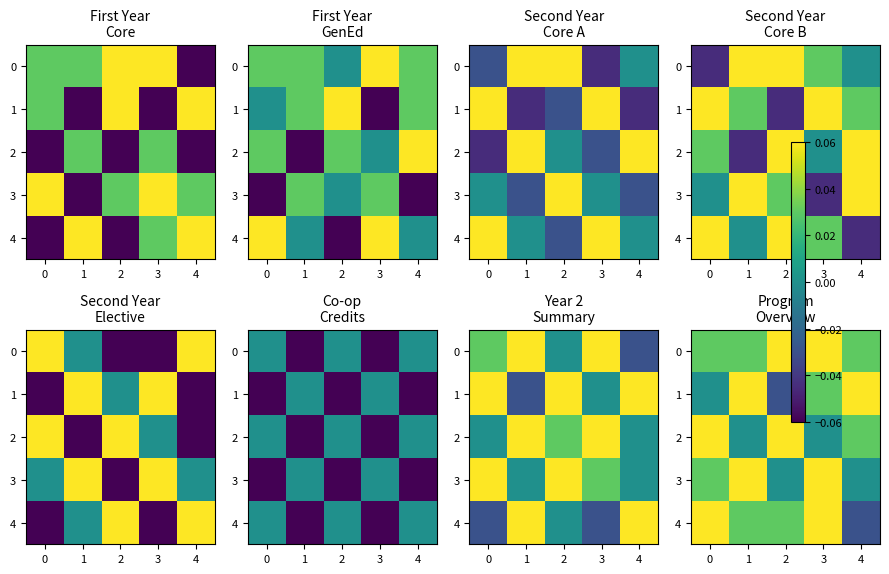

At which category is the sum across all series the highest?

3